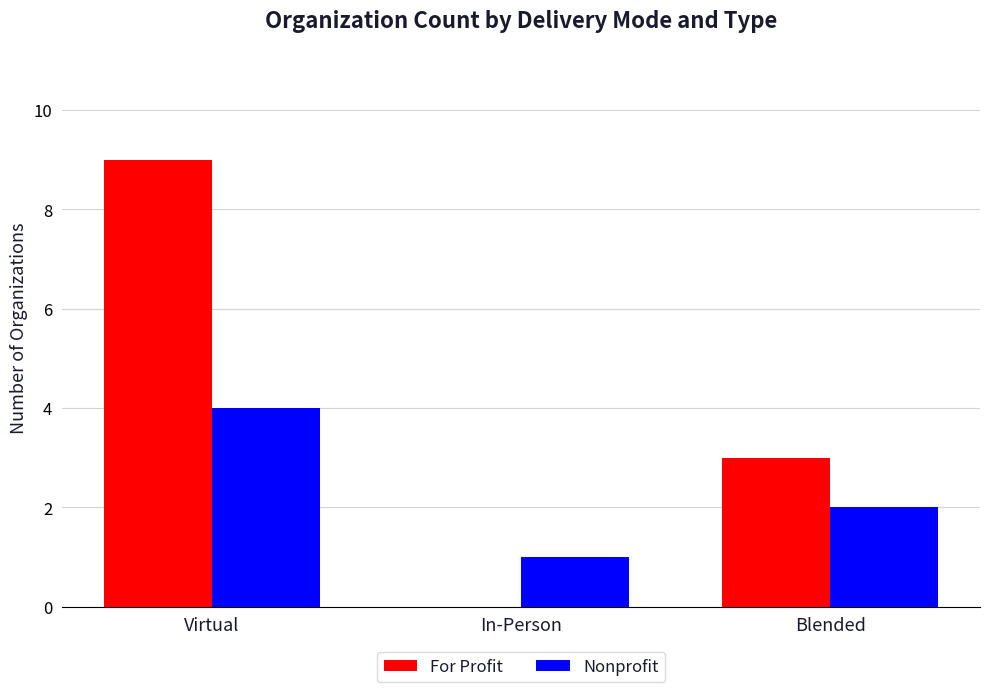

How many categories are shown in the chart?

3